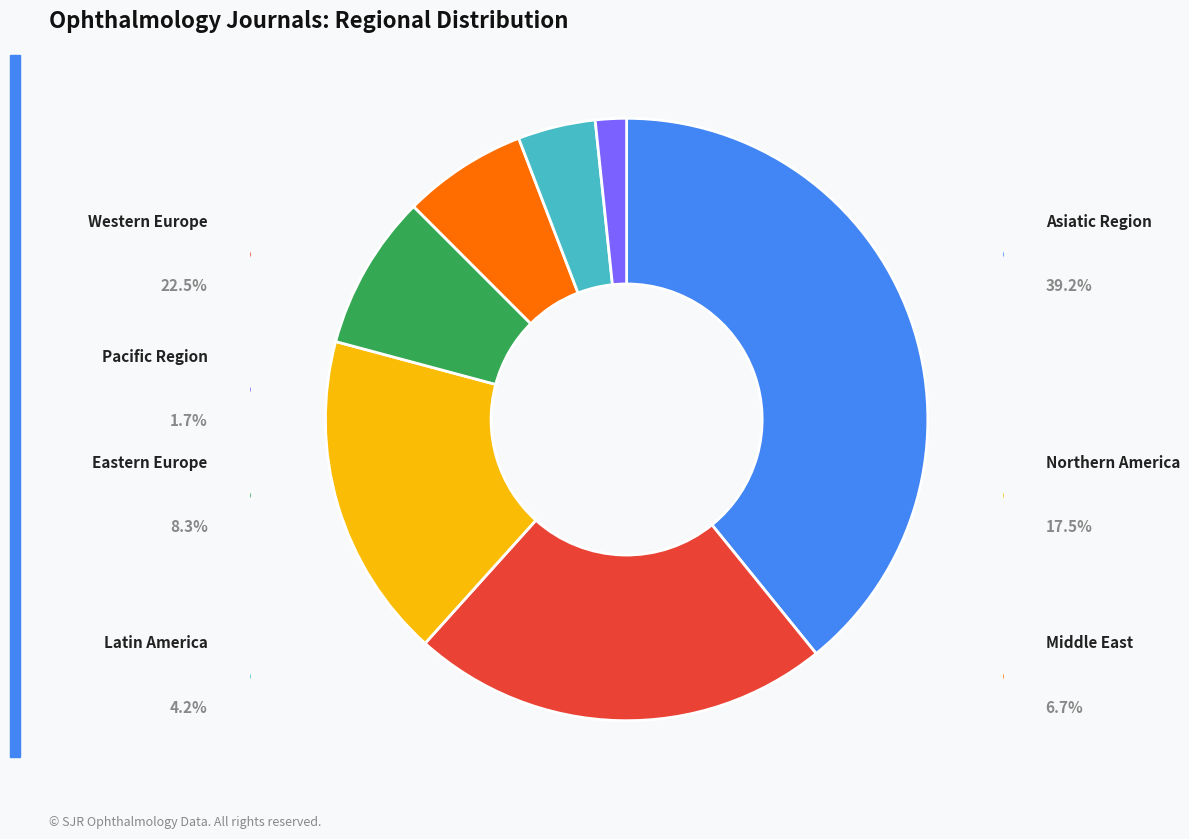

Is it true that Western Europe is 35% of the pie?

False